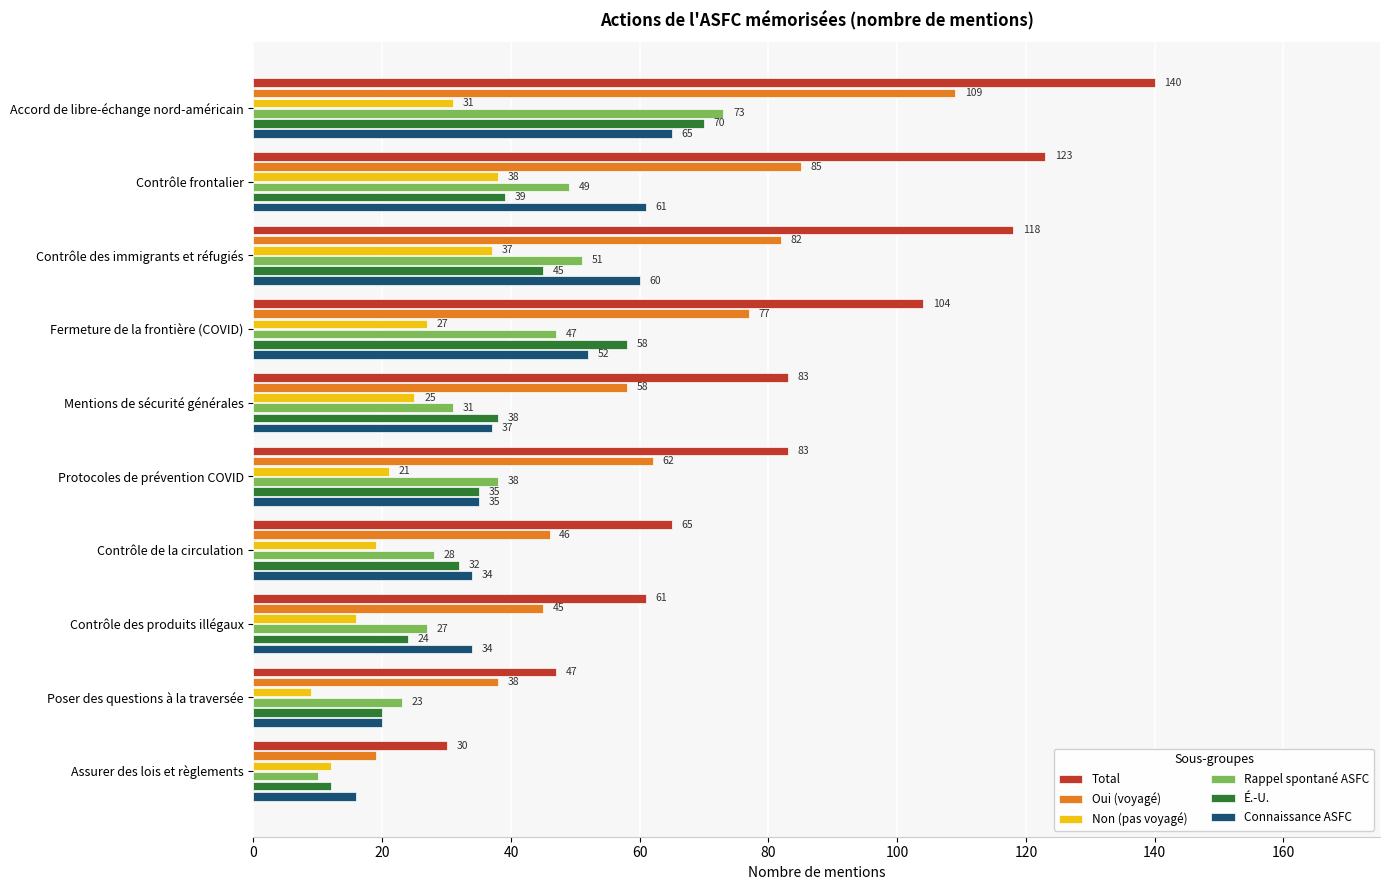

What is the spread (max minus min) of values at Protocoles de prévention COVID?

62